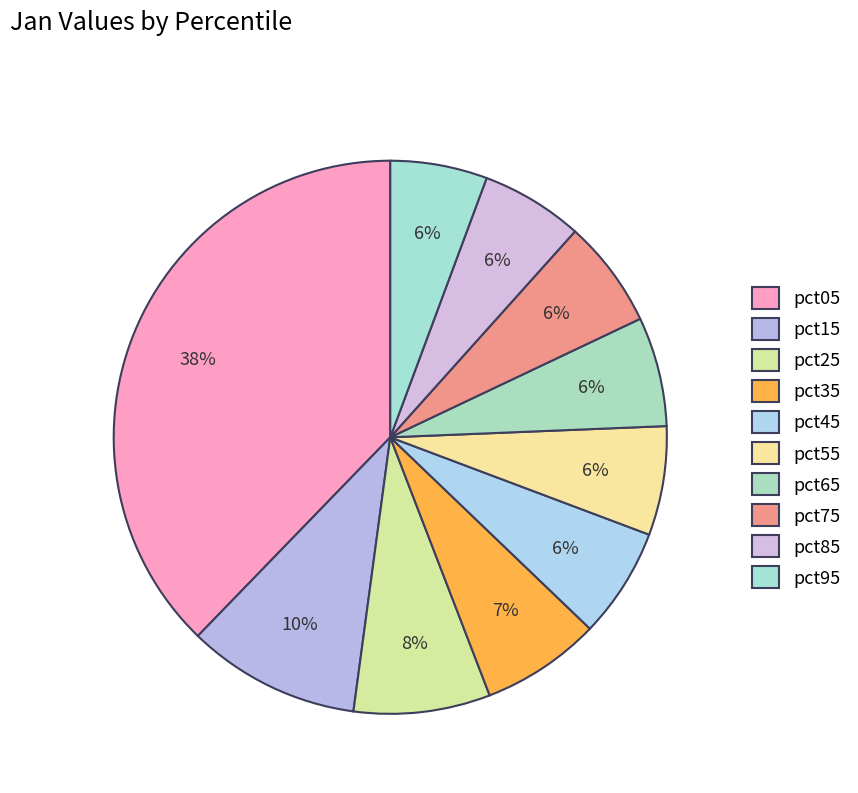

Is it true that pct65 is 15% of the pie?

False